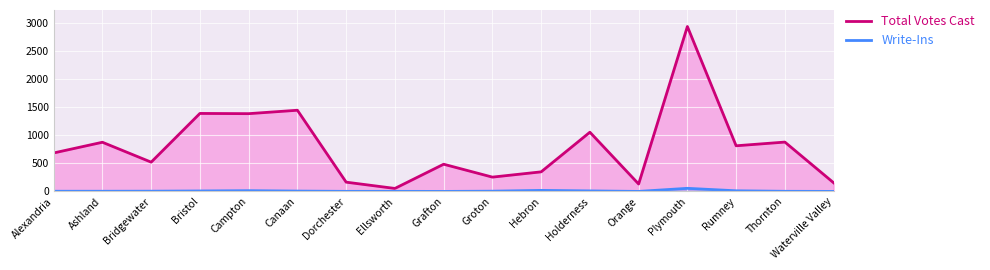

Between Alexandria and Ellsworth, which series saw the biggest shift?

Total Votes Cast